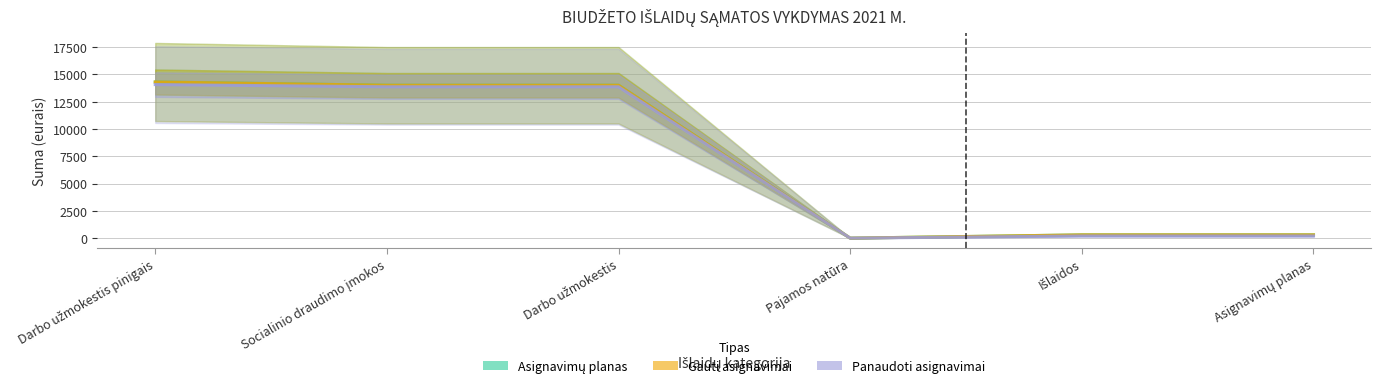

Reading left to right, what are all the values shown in this chart?

Asignavimų planas: 14300.0	14000.0	14000.0	0.0	300.0	300.0
Gauti asignavimai: 14300.0	14000.0	14000.0	0.0	300.0	300.0
Panaudoti asignavimai: 14061.5	13860.6	13860.6	0.0	201.0	201.0